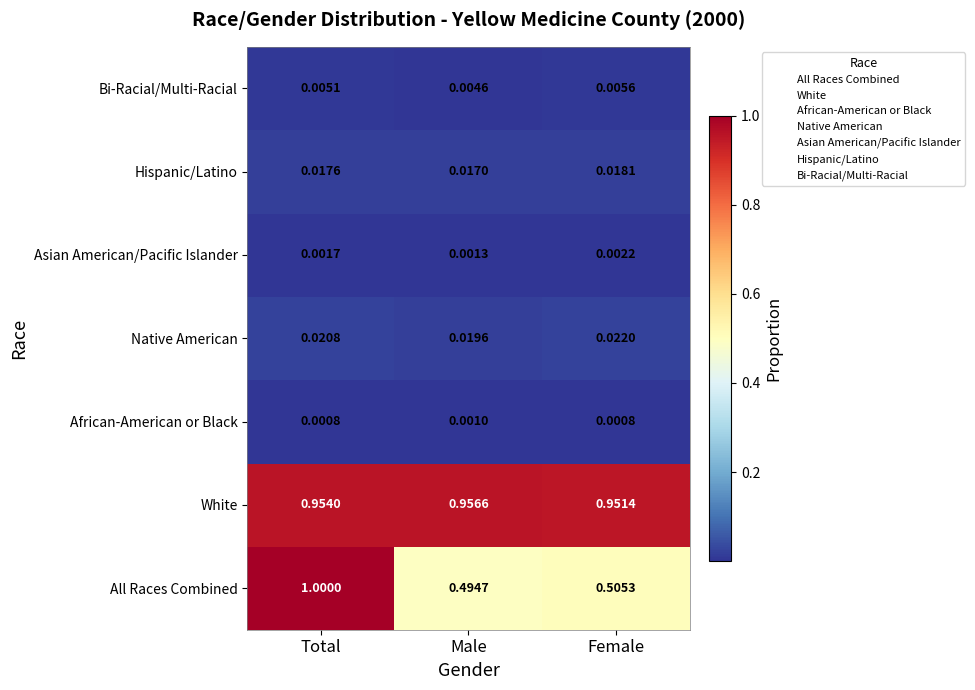

What is the greatest value displayed?

1.0